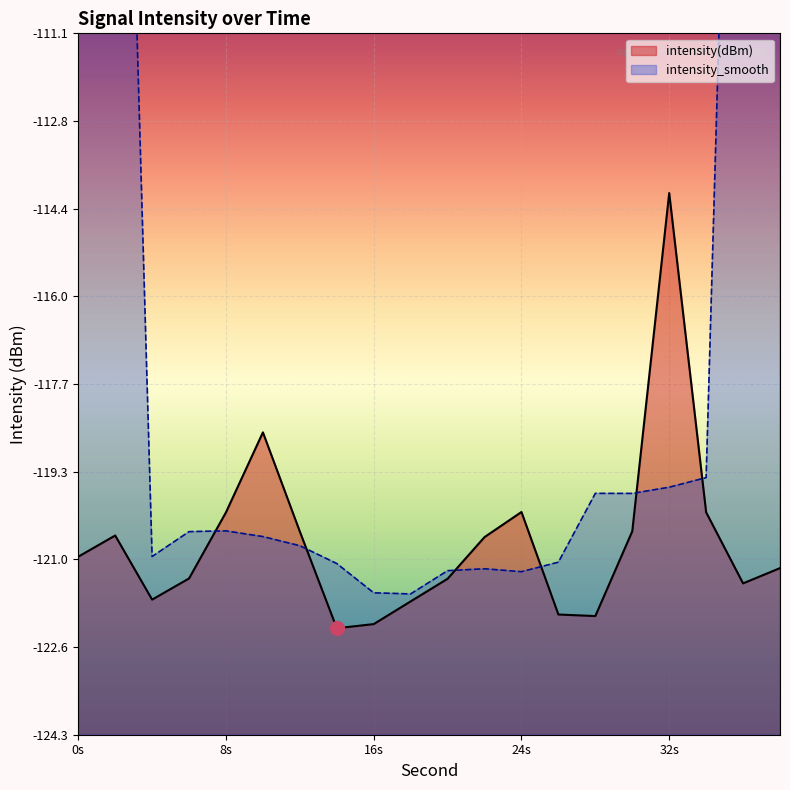

What is the value of the 3rd point from the left?

-121.7